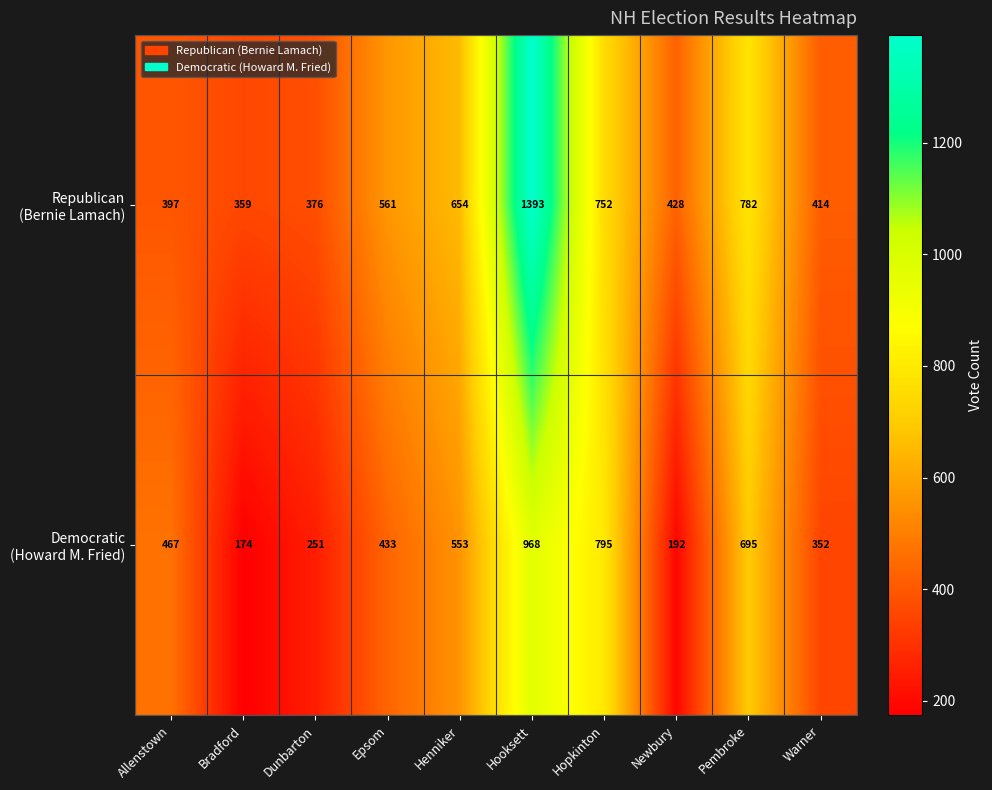

At how many categories does at least one series exceed 605?

4